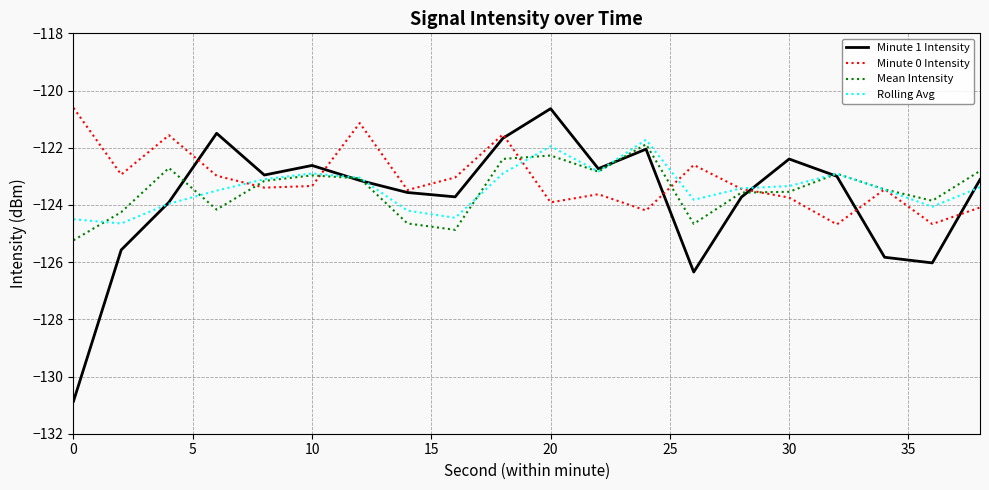

What is the difference between the second highest and second lowest values in the Mean Intensity series?

2.6